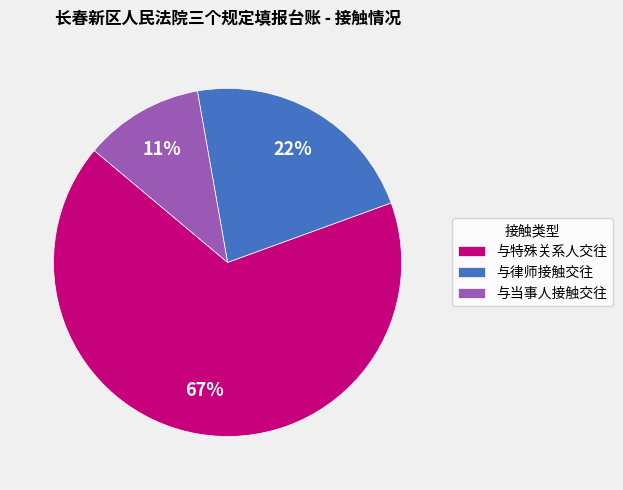

To the nearest percent, what portion does 与特殊关系人交往 represent?

67%